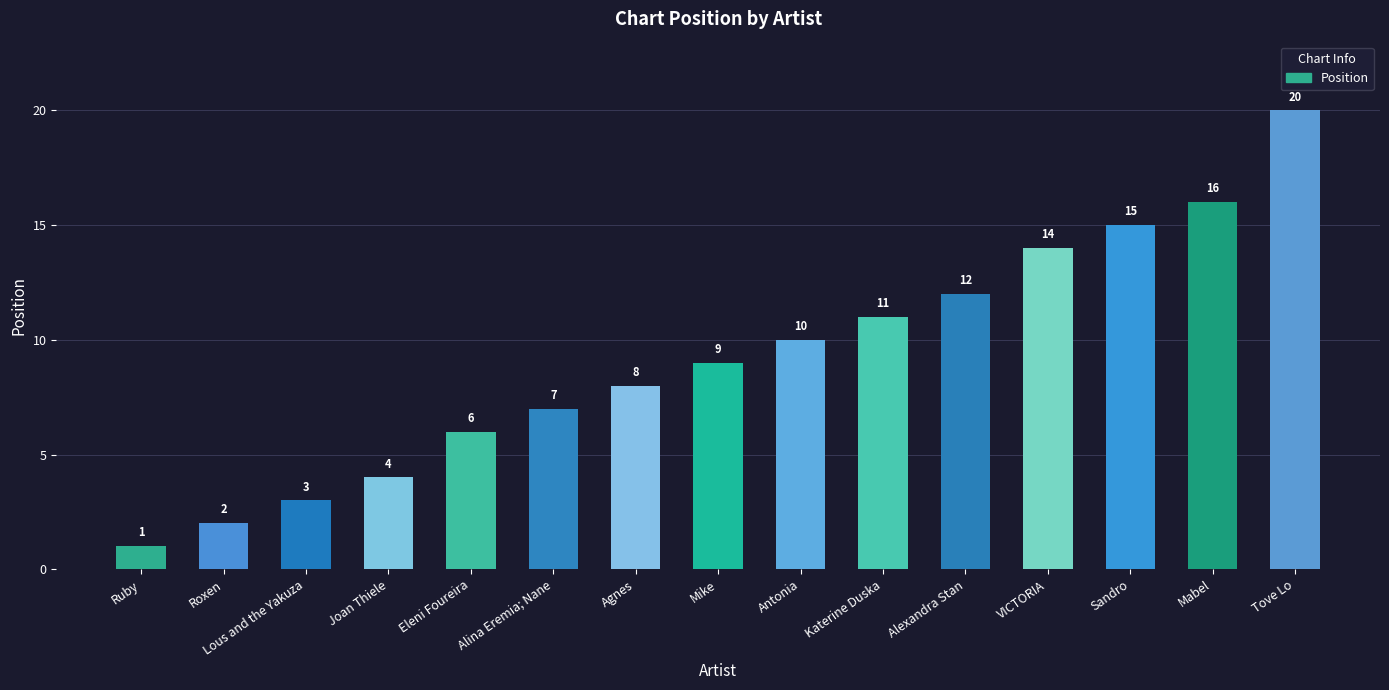

What is the difference between the maximum and minimum values?

19